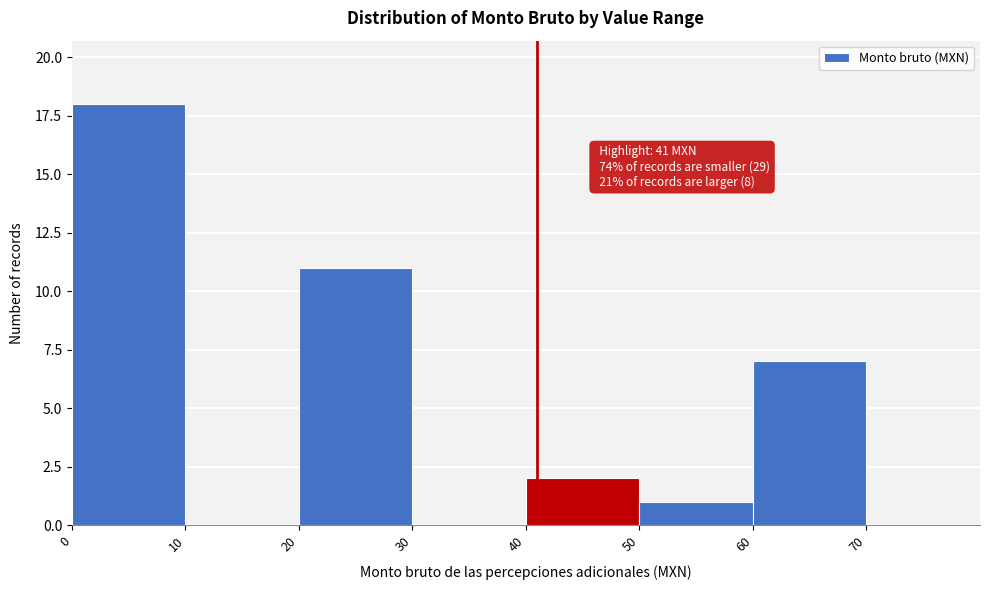

Over which range of the x-axis is the bar tallest?

0 to 10